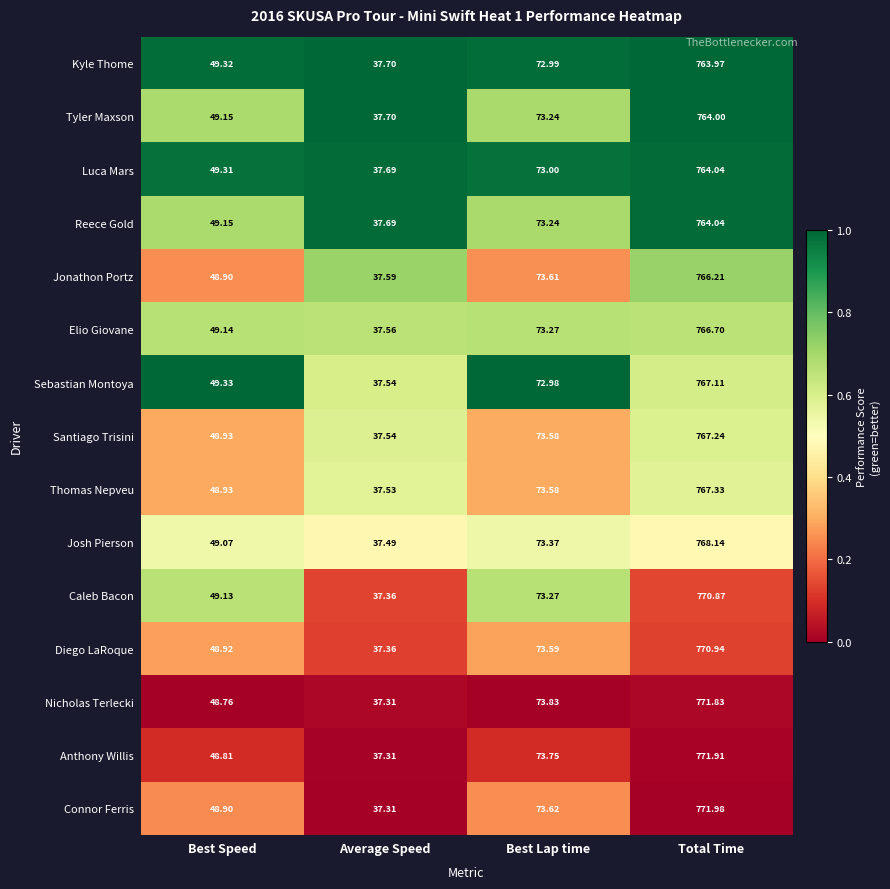

At which label does Diego LaRoque reach its peak?

Total Time